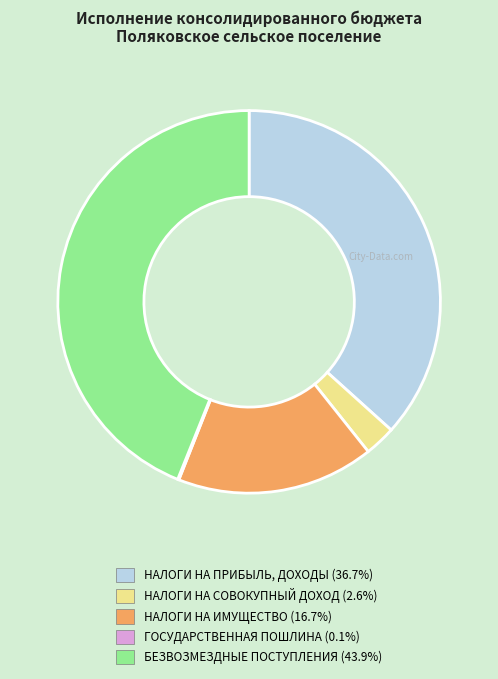

Is there a majority slice in this chart?

No